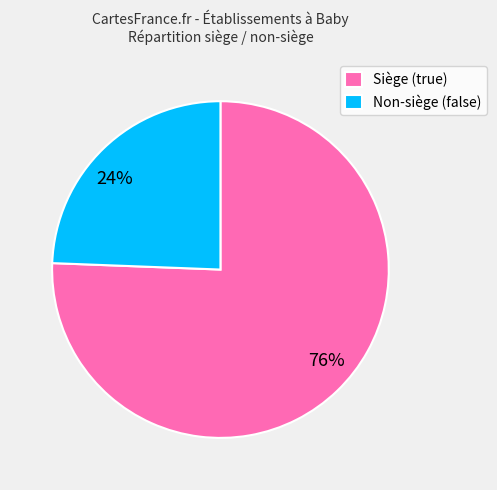

How many segments does this pie chart have?

2